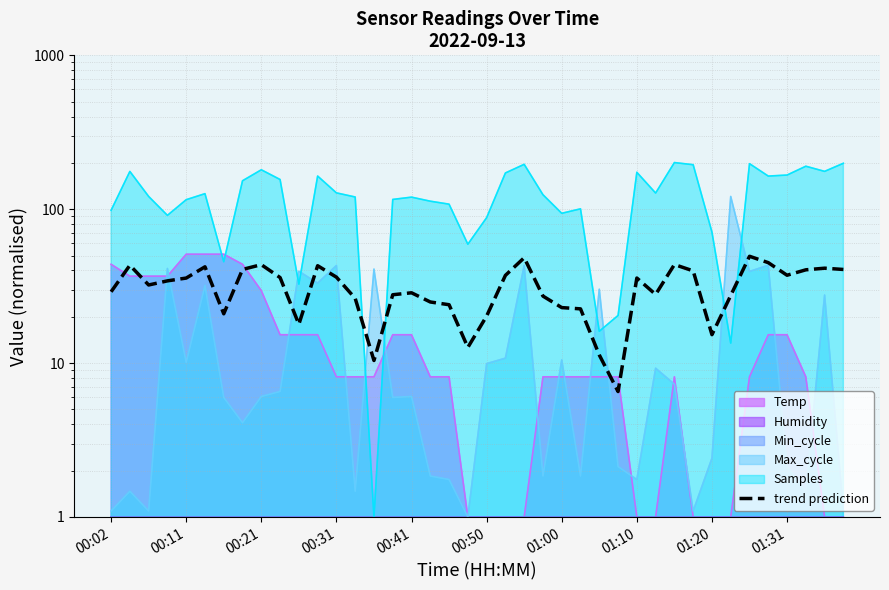

Reading left to right, transcribe all the data shown in this chart.

29.1	43.2	32.2	34.2	35.7	42.2	20.9	40.6	43.6	36.0	17.9	42.9	36.2	26.3	10.4	27.8	28.6	24.9	23.9	12.6	20.2	37.2	48.4	27.2	22.9	22.5	11.3	6.5	35.7	27.9	43.7	39.7	15.3	27.5	49.4	44.9	37.2	40.4	41.4	40.6